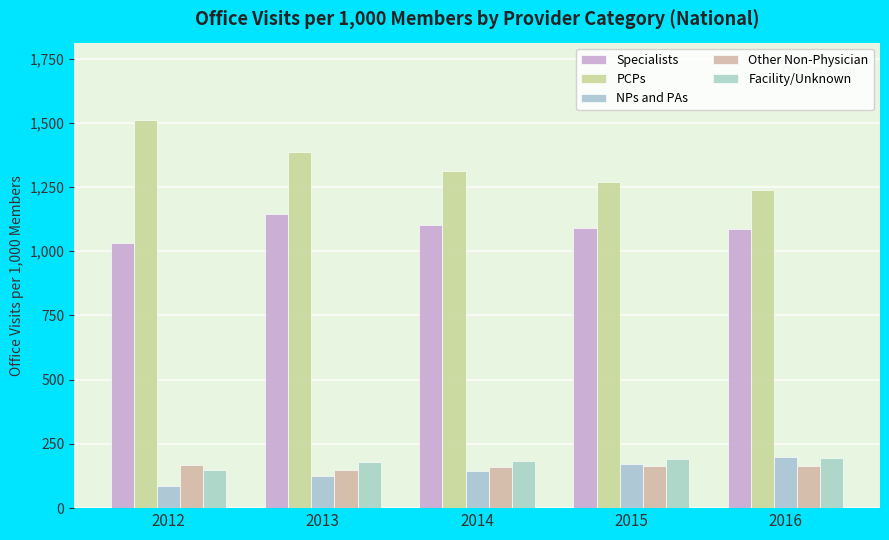

What is the difference between the second highest and minimum values in the PCPs series?

151